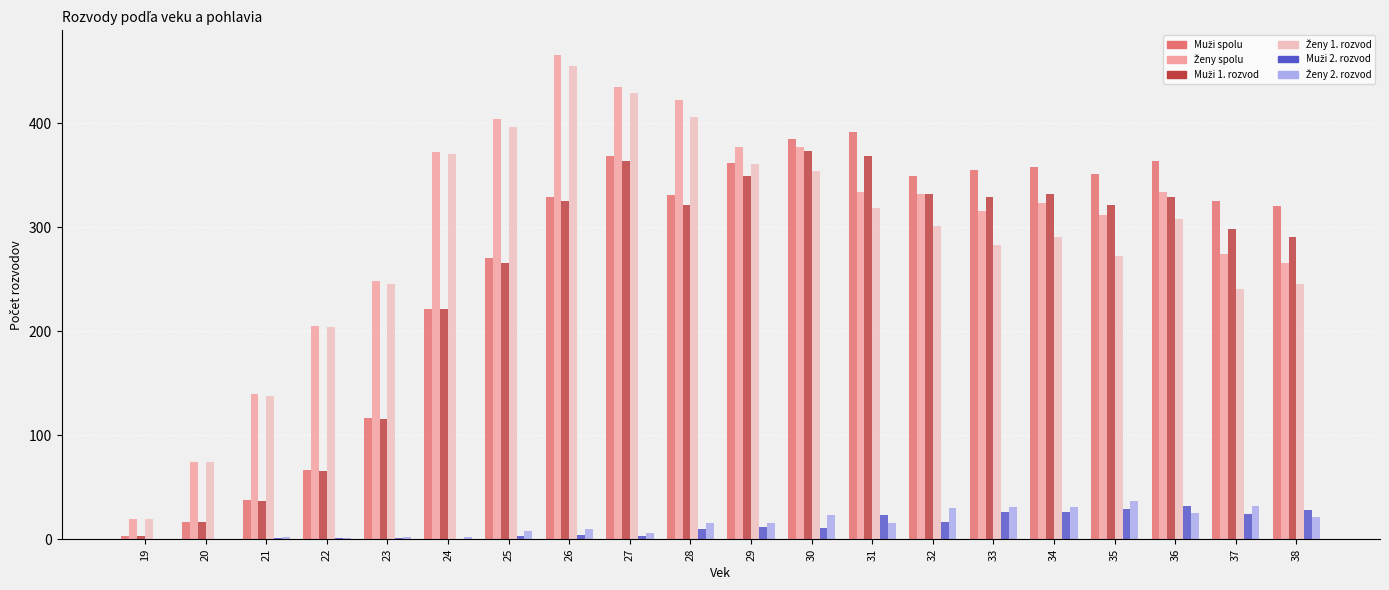

Which label corresponds to the largest value in the chart?

26